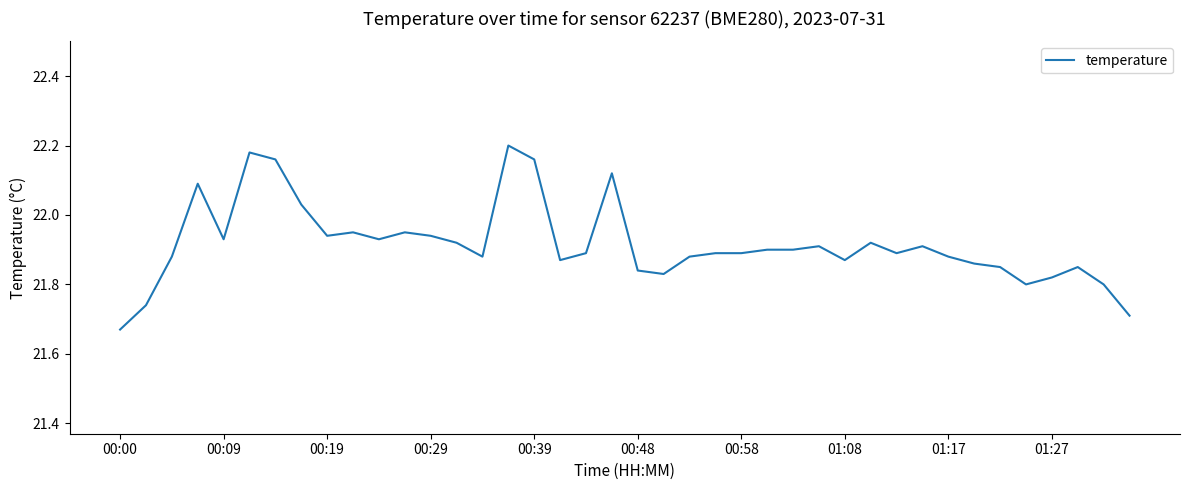

Is this an area chart (filled region under the line)?

No